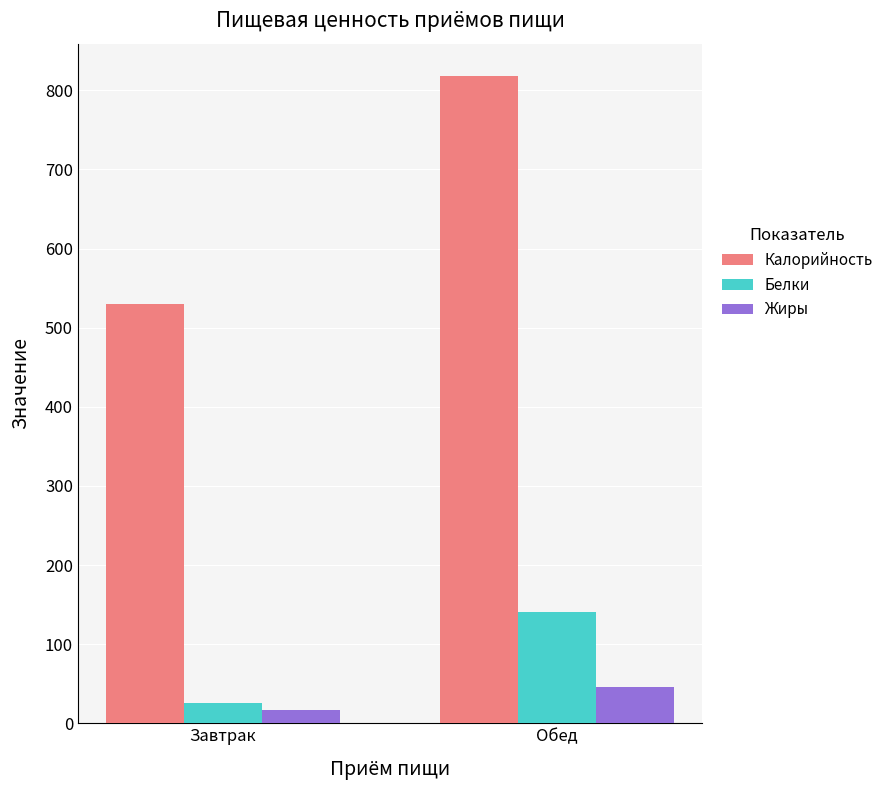

Which series changed the most between Завтрак and Обед?

Калорийность